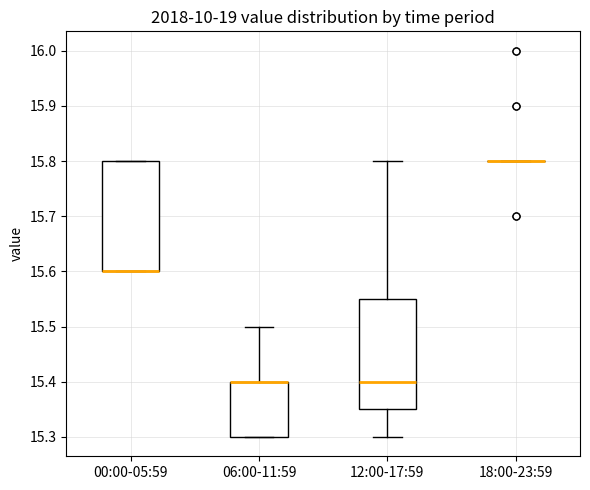

Reading left to right, read every box against the y-axis: the position of its median line, the range the box covers, and the ends of its whiskers. The values are not printed on the chart, so give them approximately, as read against the axis.

00:00-05:59: median 15.60 (drawn on the box's lower edge), box 15.60 to 15.80, whiskers 15.60 to 15.80
06:00-11:59: median 15.40 (drawn on the box's upper edge), box 15.30 to 15.40, whiskers 15.30 to 15.50
12:00-17:59: median 15.40, box 15.35 to 15.55, whiskers 15.30 to 15.80
18:00-23:59: box collapsed to a line at 15.80, whiskers 15.80 to 15.80